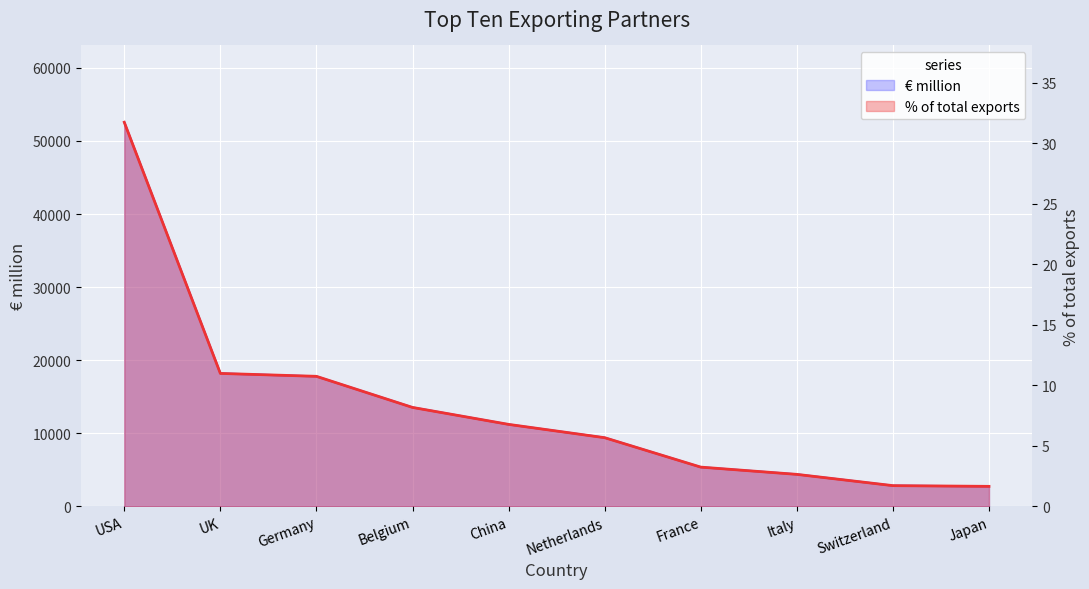

Which series changed the most between France and Italy?

€ million